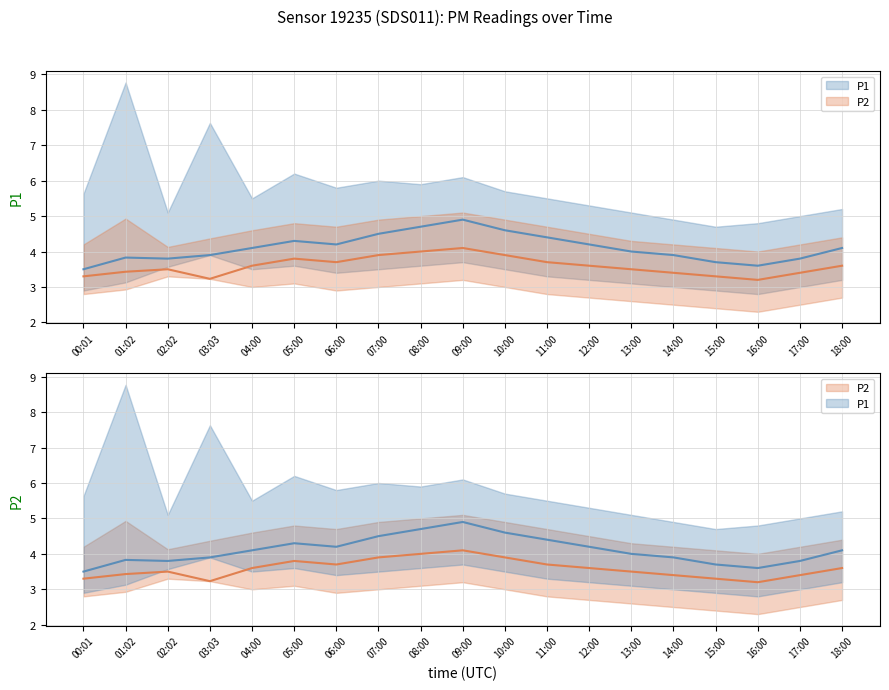

Reading left to right, list all the values displayed in this chart.

P1 mean: 3.5	3.8	3.8	3.9	4.1	4.3	4.2	4.5	4.7	4.9	4.6	4.4	4.2	4.0	3.9	3.7	3.6	3.8	4.1
P2 mean: 3.3	3.4	3.5	3.2	3.6	3.8	3.7	3.9	4.0	4.1	3.9	3.7	3.6	3.5	3.4	3.3	3.2	3.4	3.6